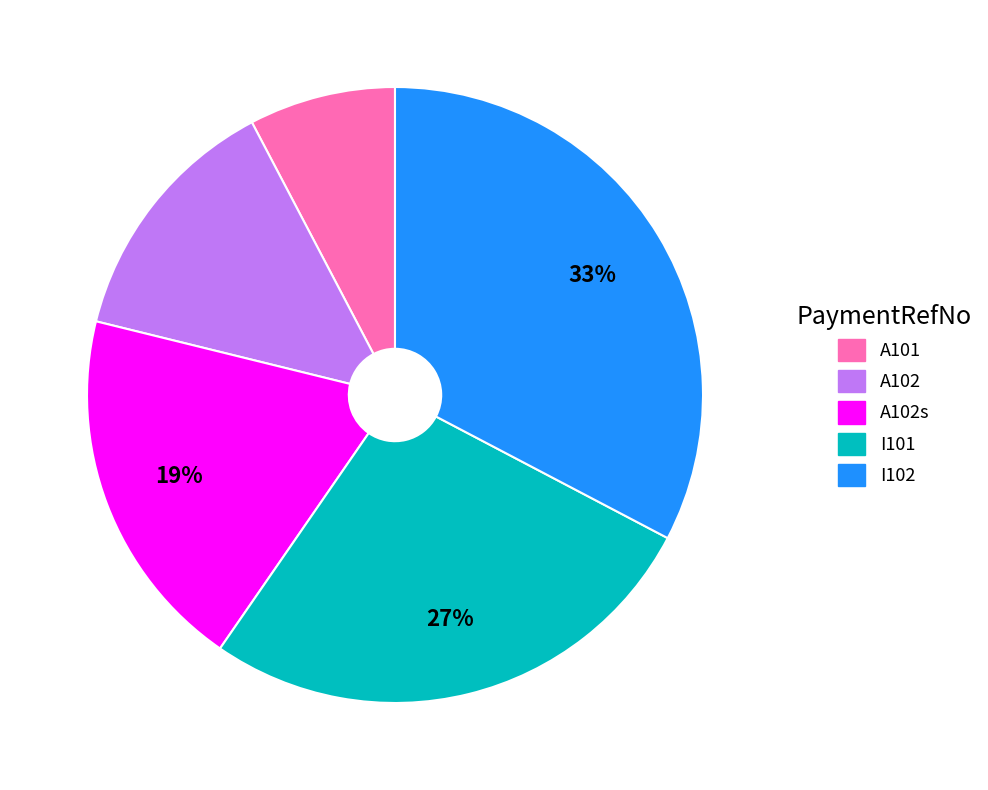

To the nearest percent, what is the average slice percentage?

20%